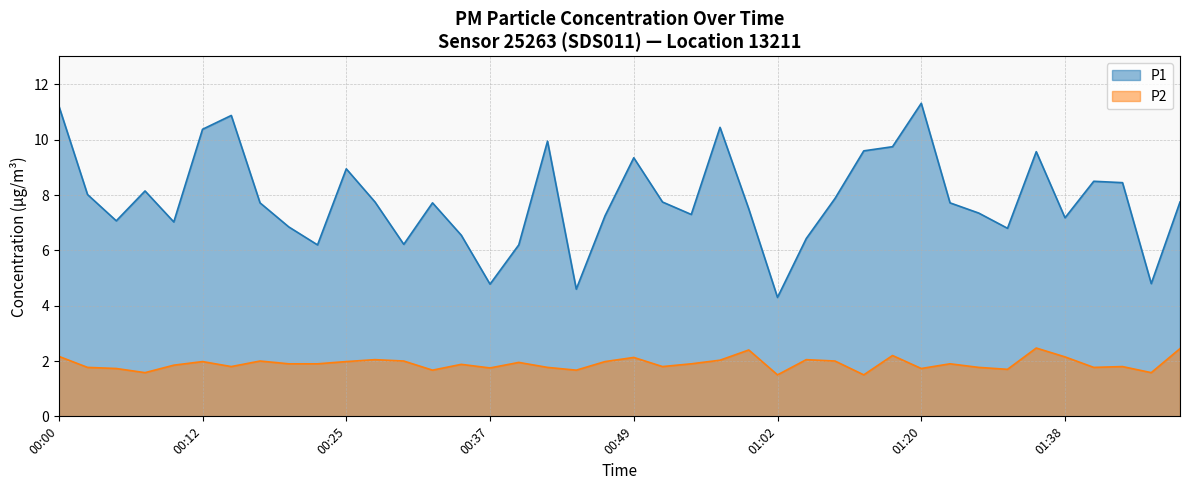

Which label corresponds to the largest value in the chart?

01:20